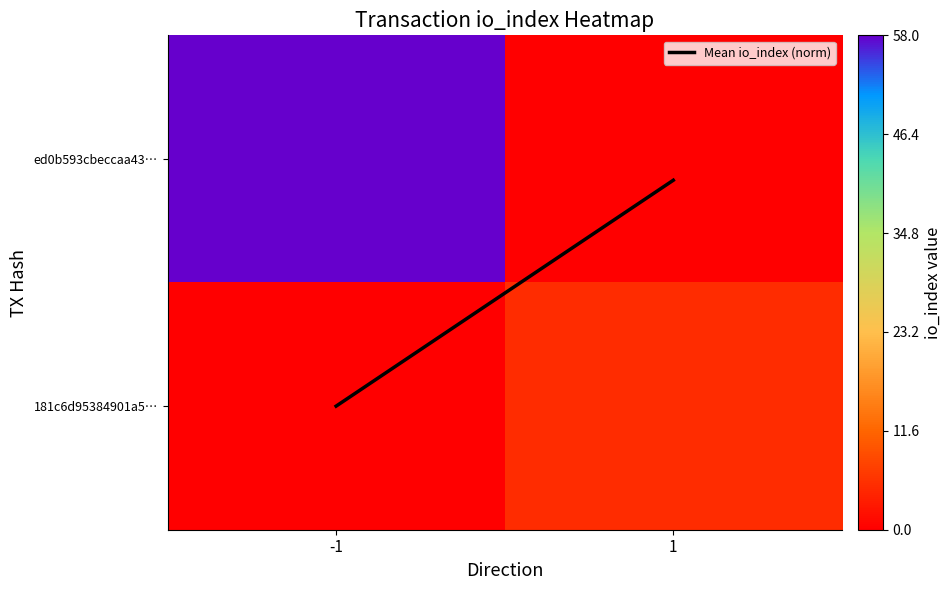

How many data points does each series have?

2